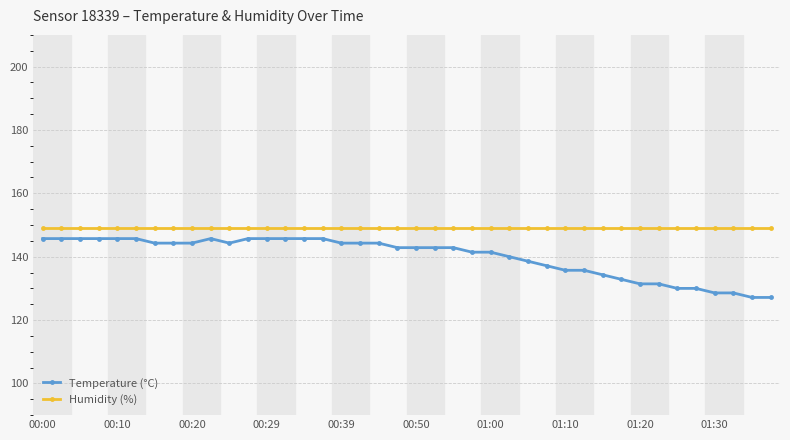

Which series has the widest spread of values?

Temperature (°C)